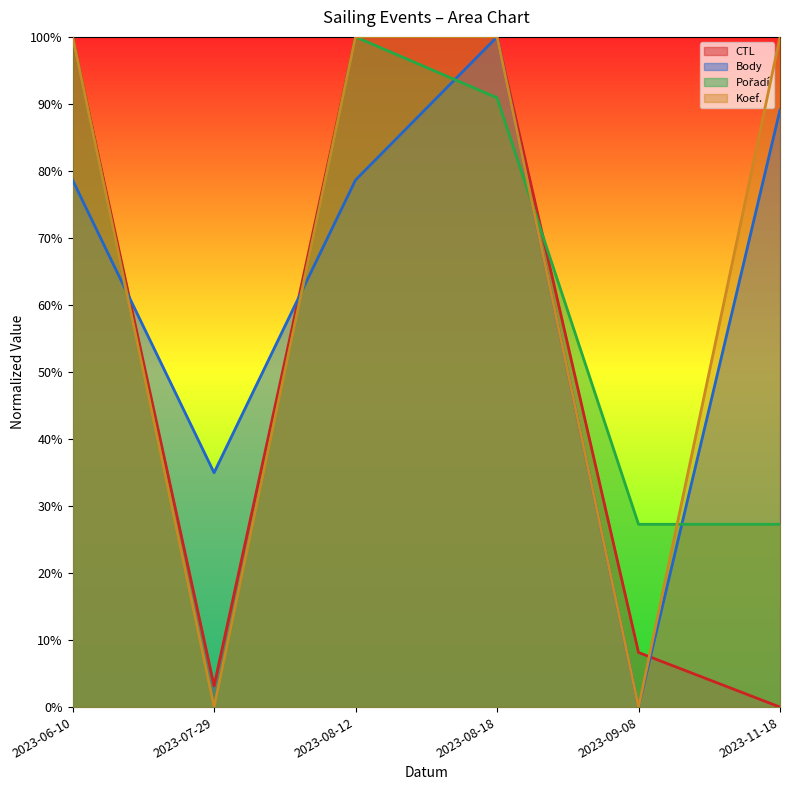

Does the chart display data point markers on the line(s)?

No